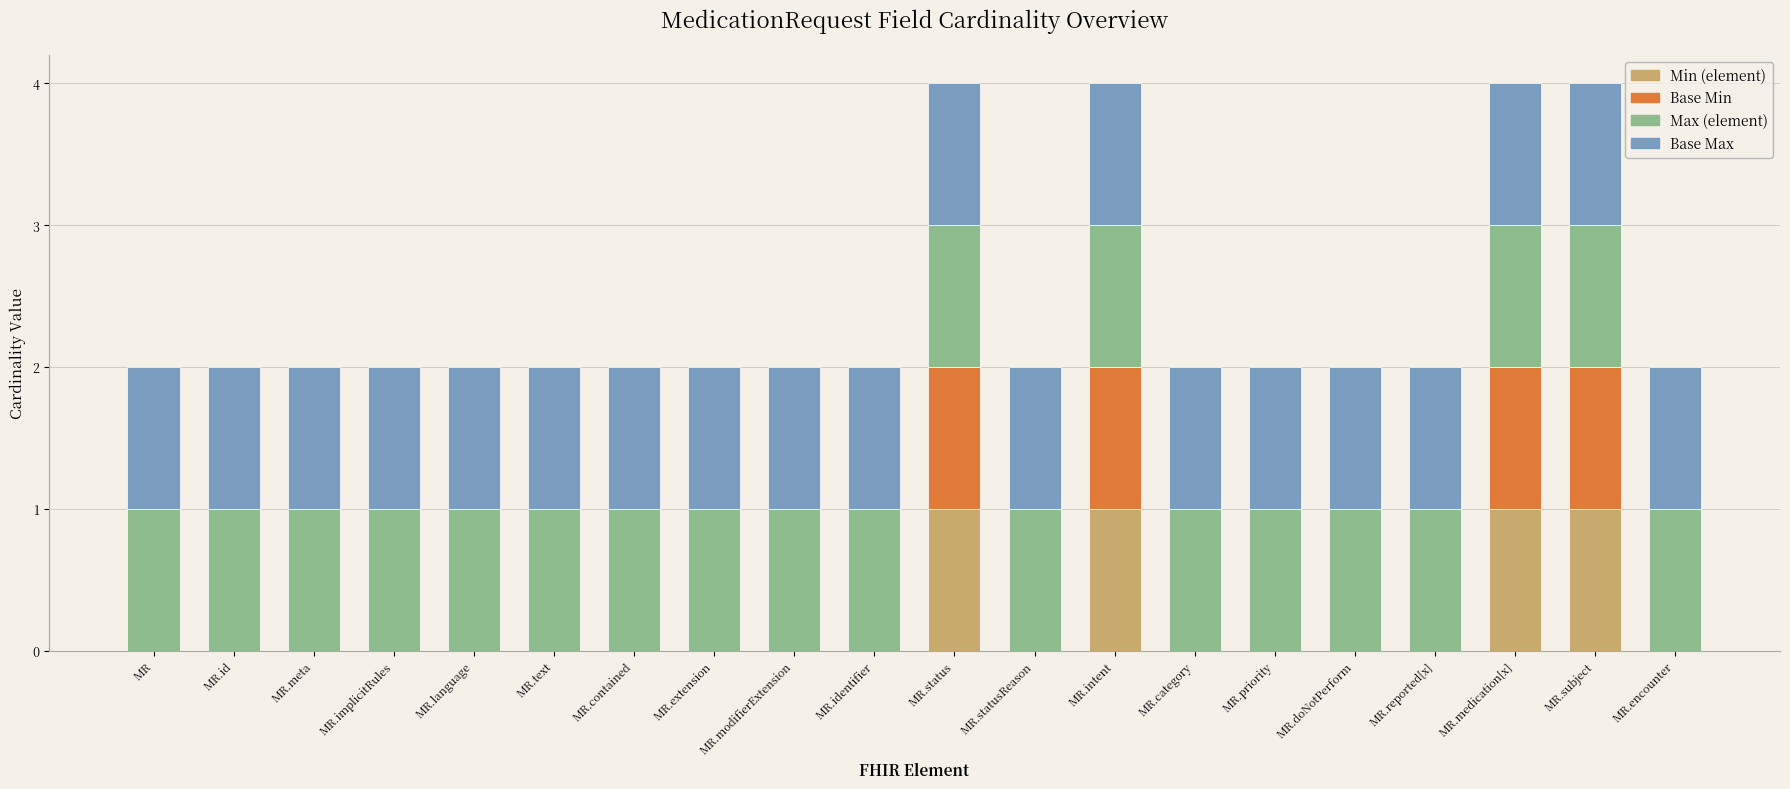

What are all the series names shown in the legend?

Min (element), Base Min, Max (element), Base Max